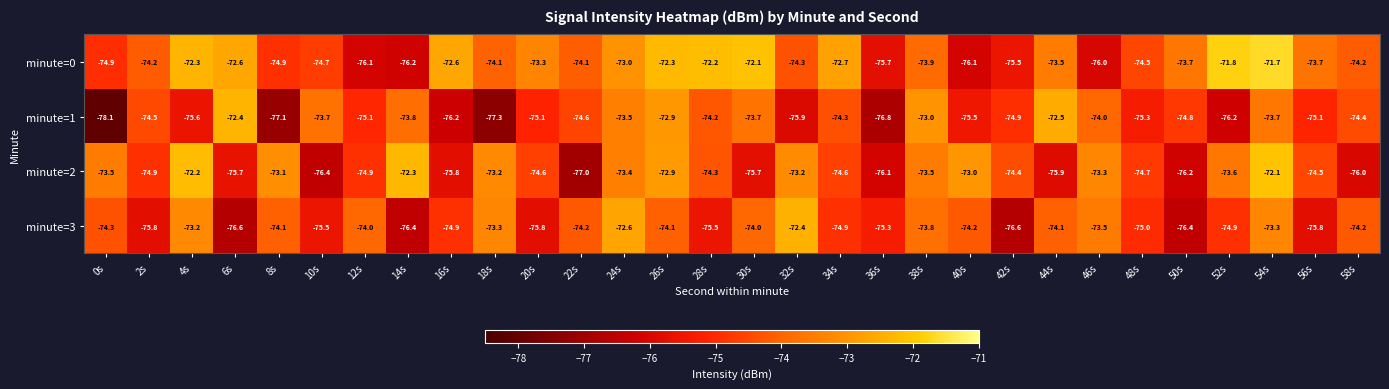

What is the smallest value displayed?

-78.1